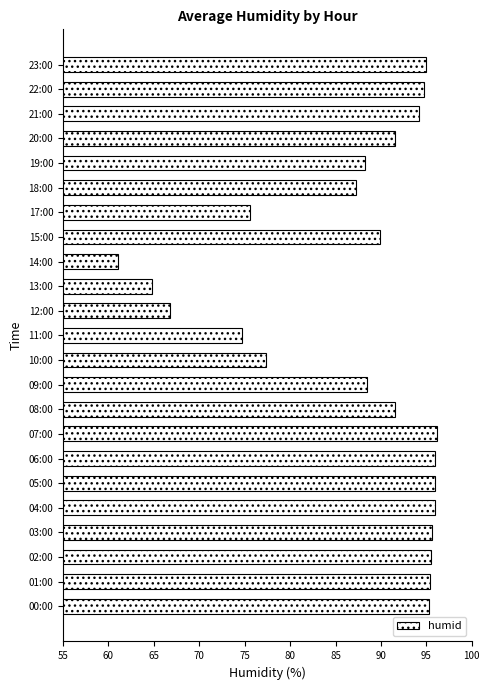

What is the greatest value displayed?

96.2